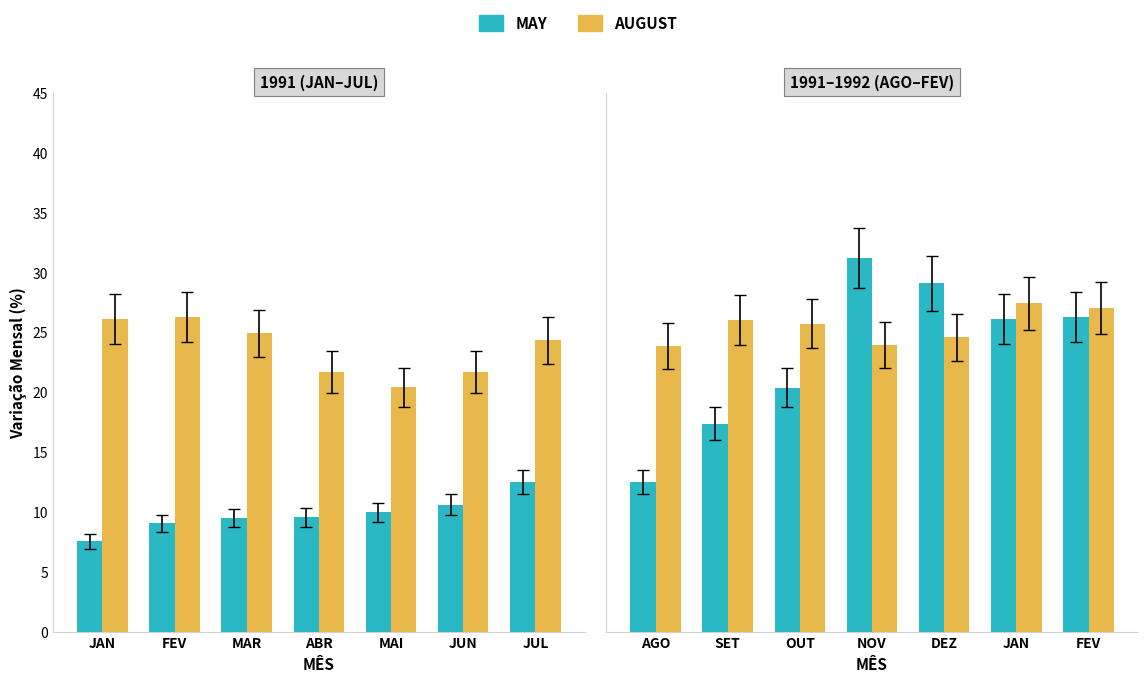

Rank the series by their maximum value, from lowest to highest.

AUGUST, MAY